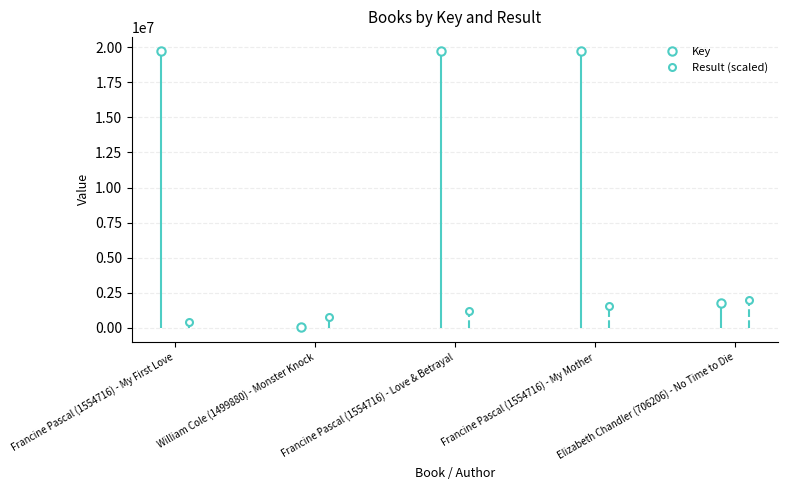

What is the sum of all Result values?

15